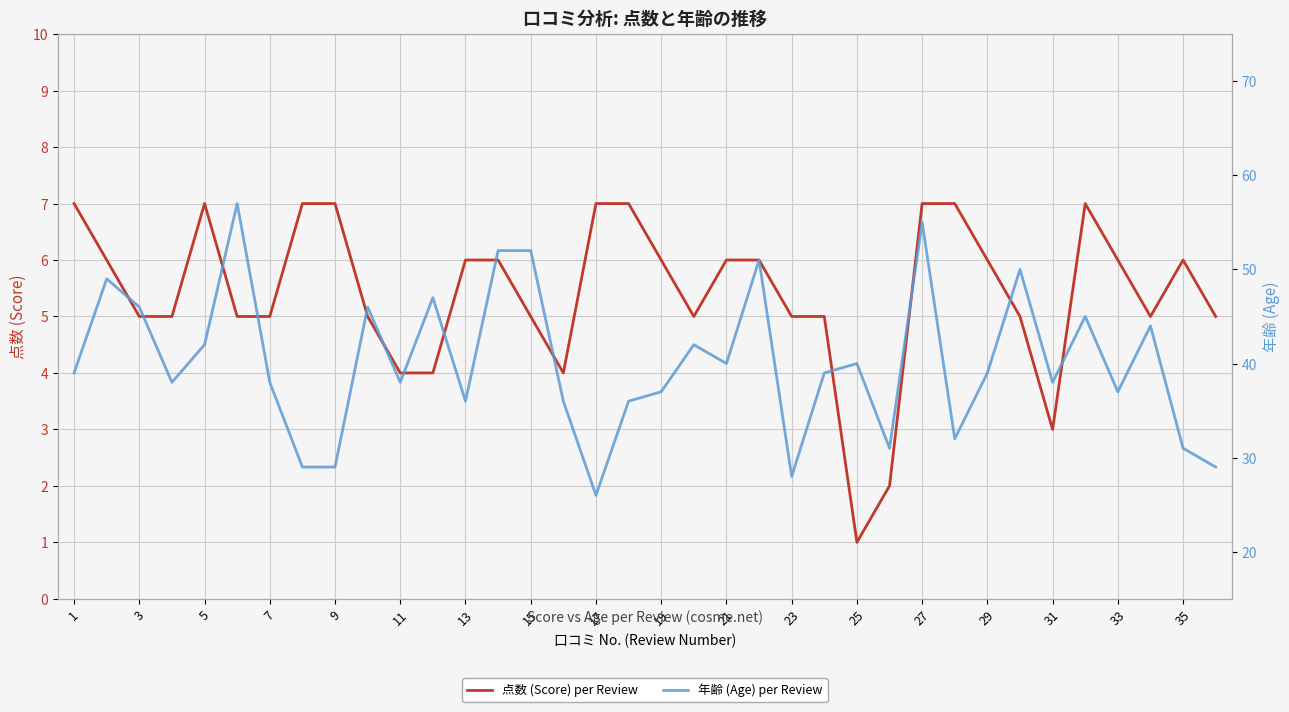

What is the maximum value for 点数 (Score) per Review?

7